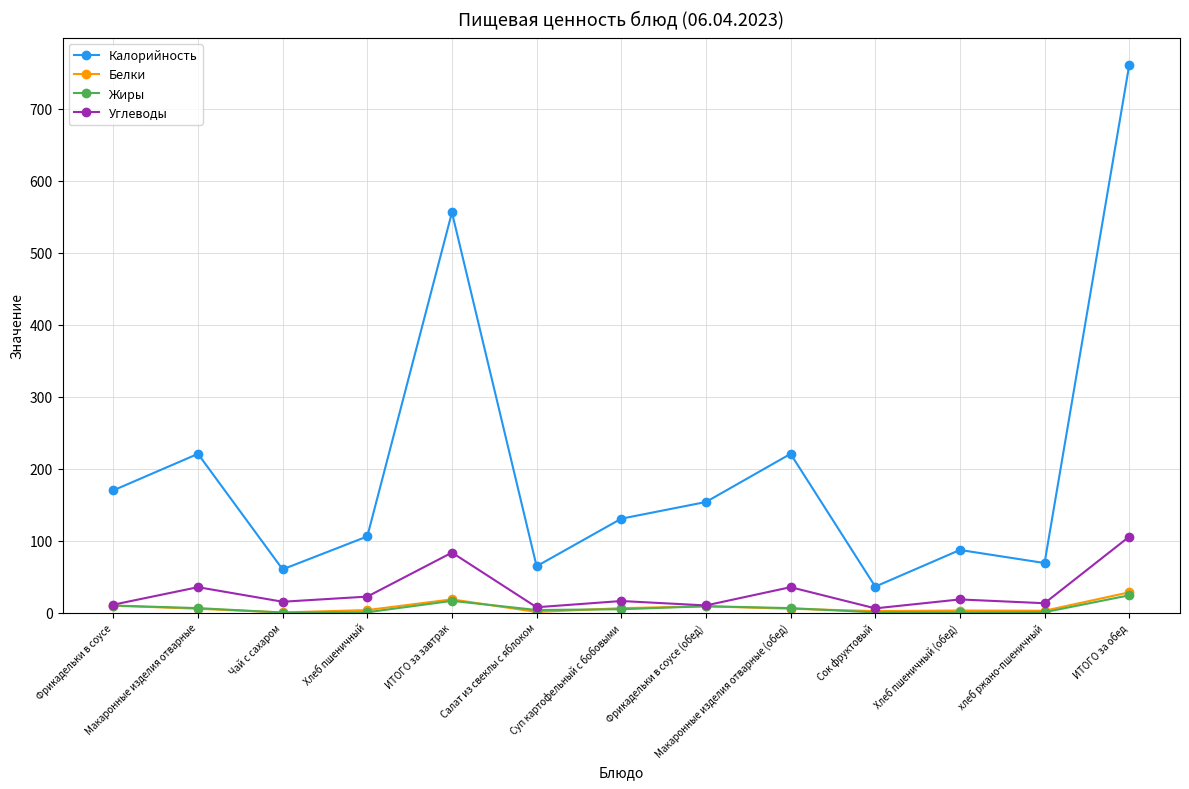

What is the maximum value shown in the chart?

760.6